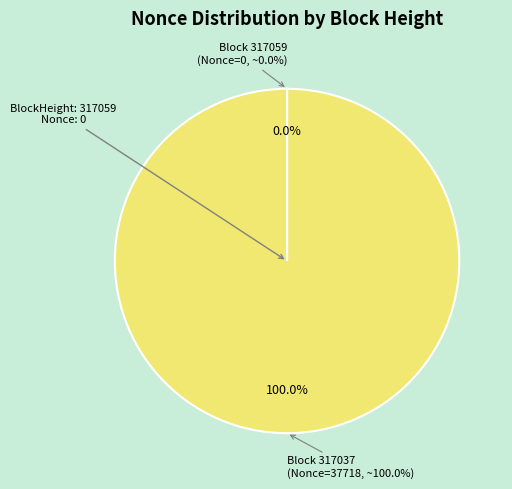

Which slice is the largest?

317037 (Nonce=37718)